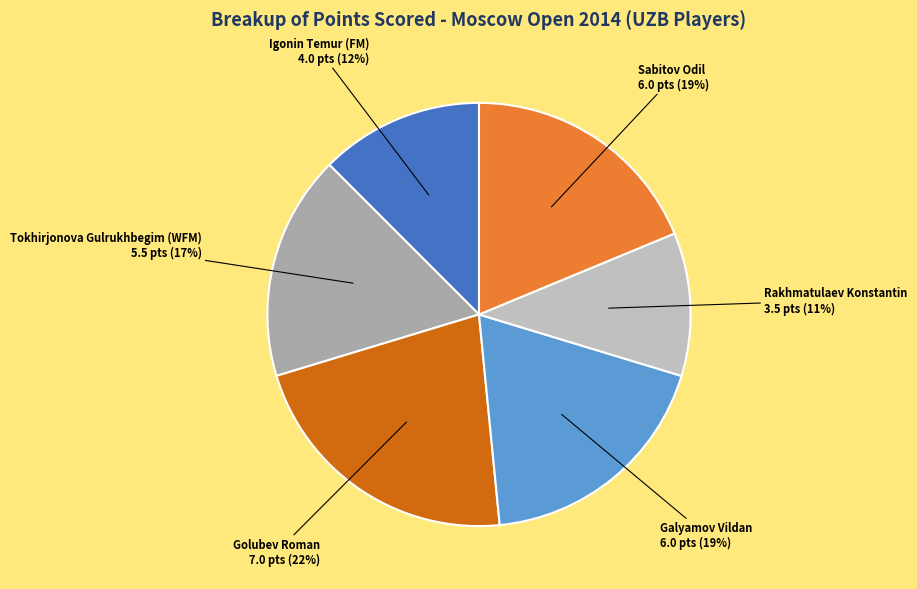

Between Tokhirjonova Gulrukhbegim (WFM) and Sabitov Odil, which is larger?

Sabitov Odil